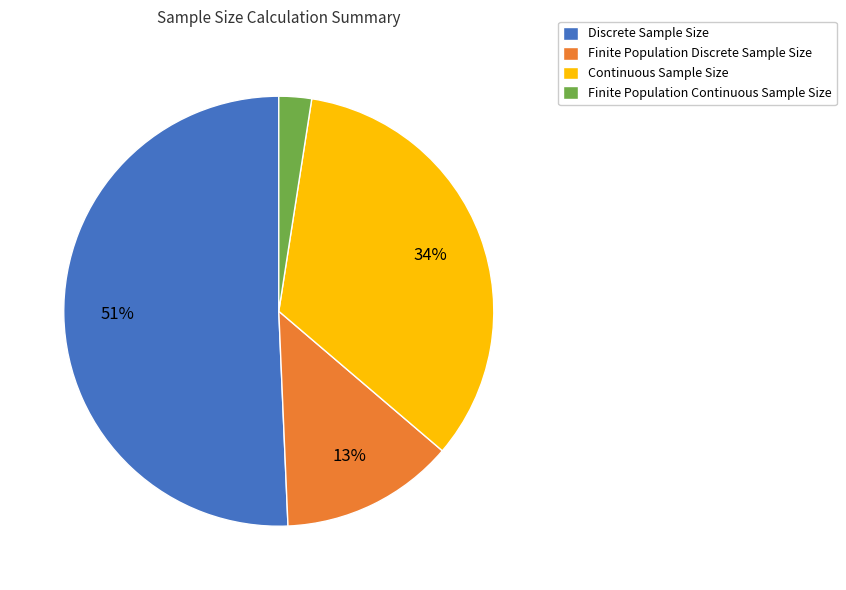

Between Finite Population Discrete Sample Size and Finite Population Continuous Sample Size, which is larger?

Finite Population Discrete Sample Size